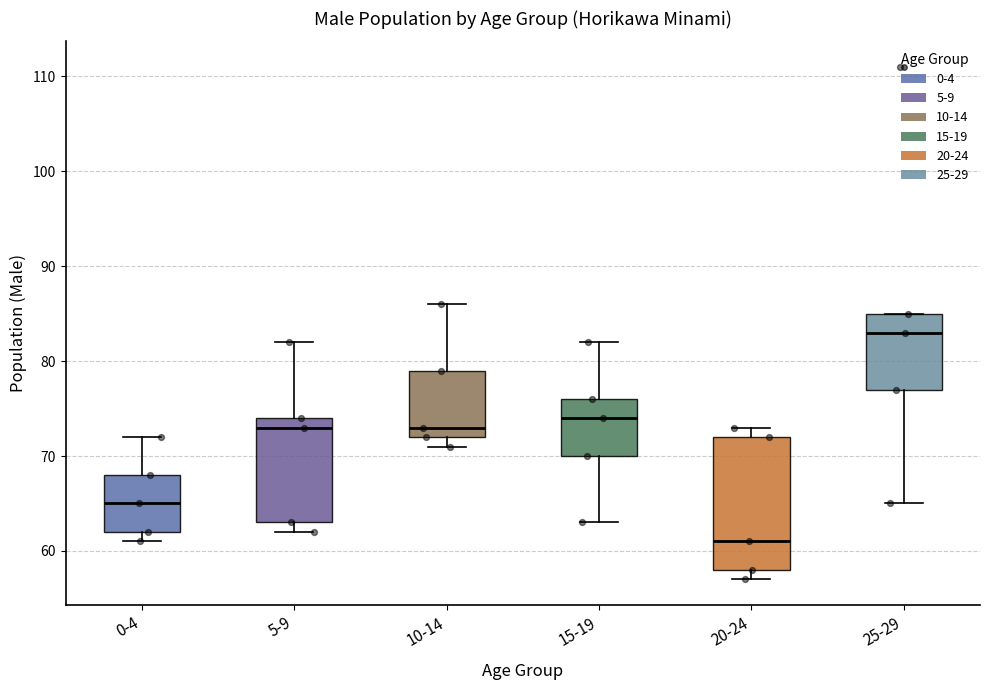

Reading left to right, read every box against the y-axis: the position of its median line, the range the box covers, and the ends of its whiskers. The values are not printed on the chart, so give them approximately, as read against the axis.

0-4: median 65, box 62 to 68, whiskers 61 to 72
5-9: median 73, box 63 to 74, whiskers 62 to 82
10-14: median 73, box 72 to 79, whiskers 71 to 86
15-19: median 74, box 70 to 76, whiskers 63 to 82
20-24: median 61, box 58 to 72, whiskers 57 to 73
25-29: median 83, box 77 to 85, whiskers 65 to 85